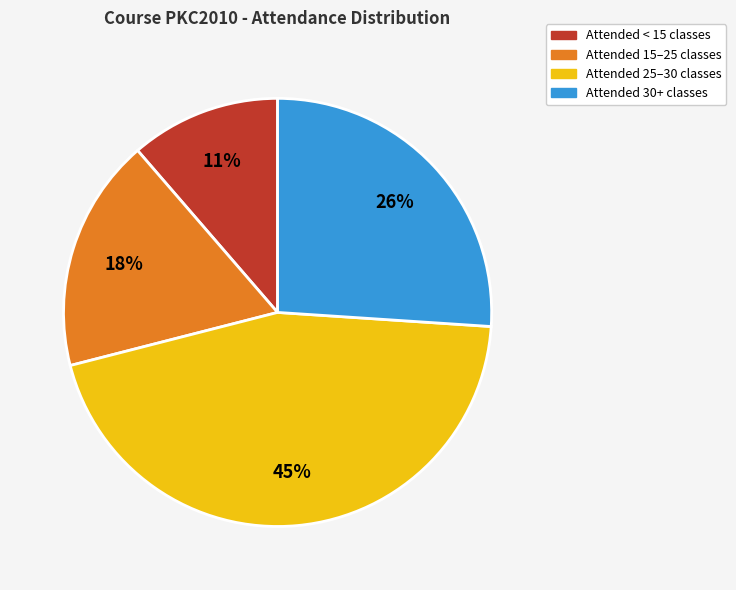

Is it true that Attended 30+ classes is 15% of the pie?

False